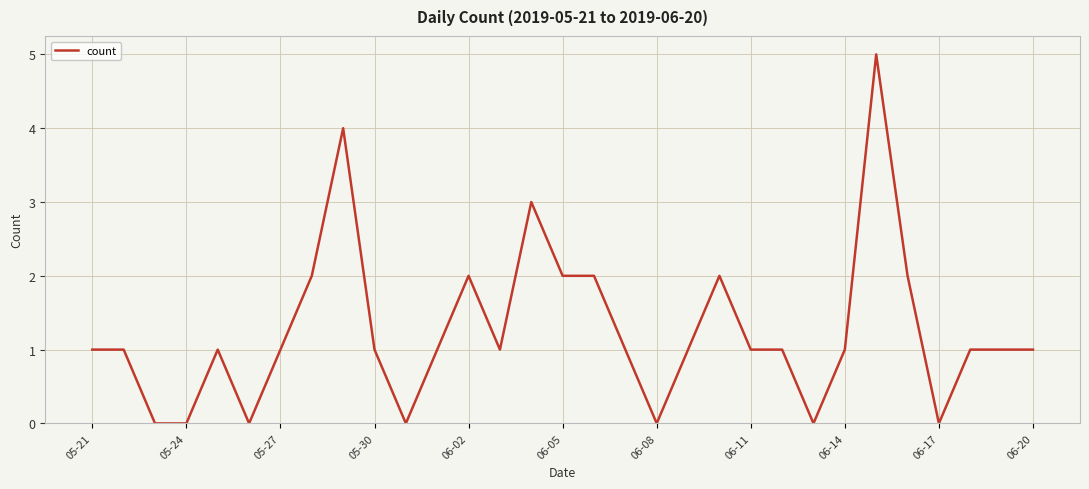

What is the greatest value displayed?

5